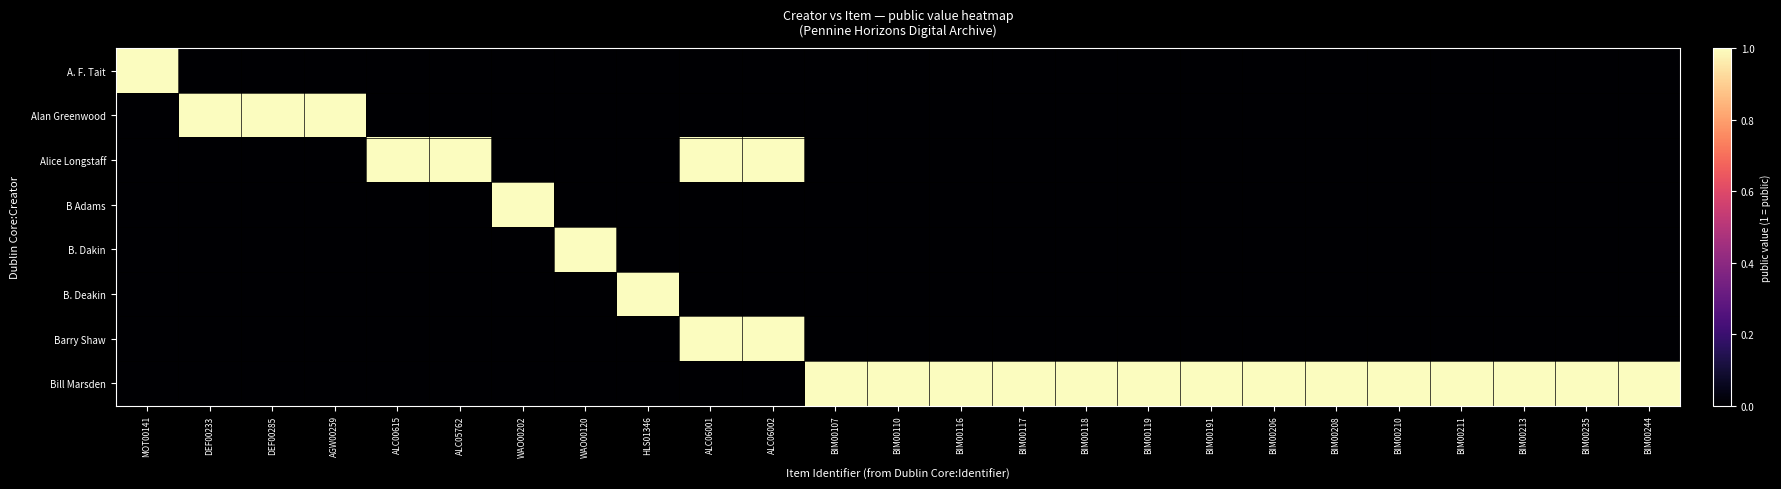

At how many categories does at least one series exceed 0?

25